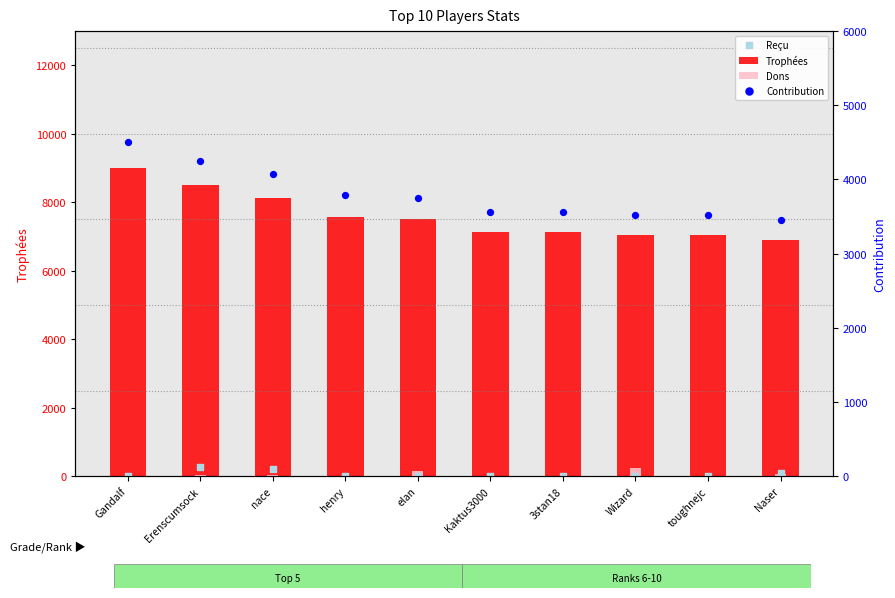

What is the total value across all series at henry?

11373